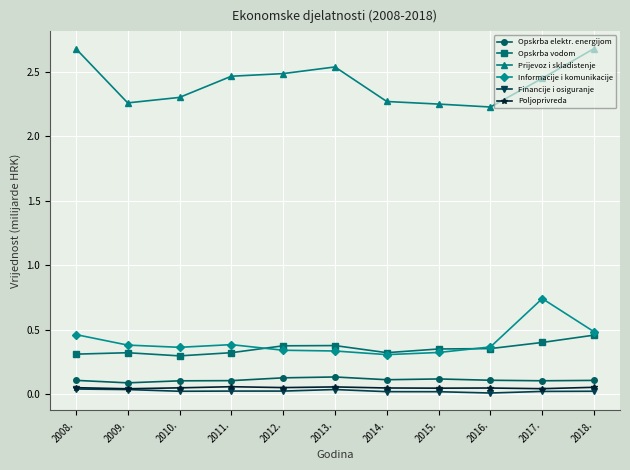

True or false: Poljoprivreda and Informacije i komunikacije intersect in this chart.

False